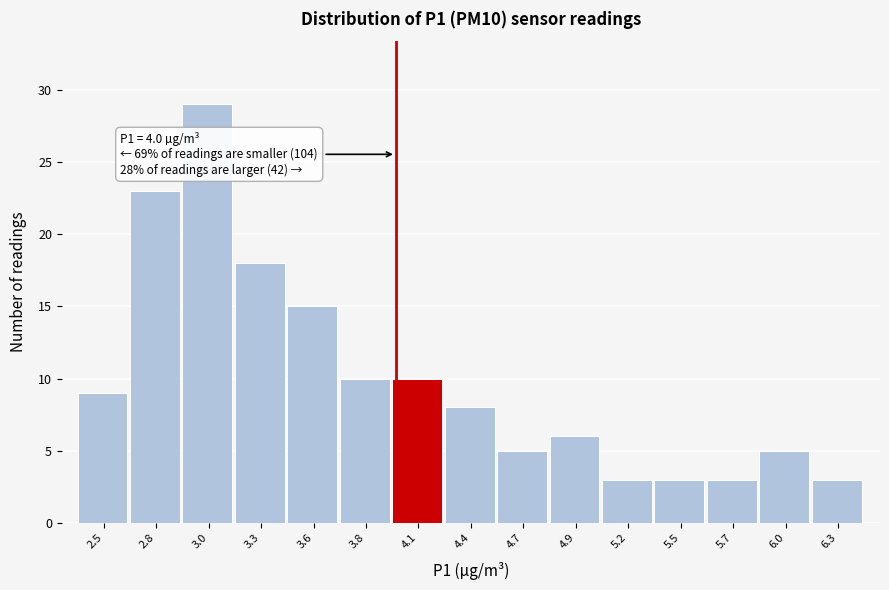

Reading left to right, what are all the values shown in this chart?

2.5=9	2.8=23	3.0=29	3.3=18	3.6=15	3.8=10	4.1=10	4.4=8	4.7=5	4.9=6	5.2=3	5.5=3	5.7=3	6.0=5	6.3=3